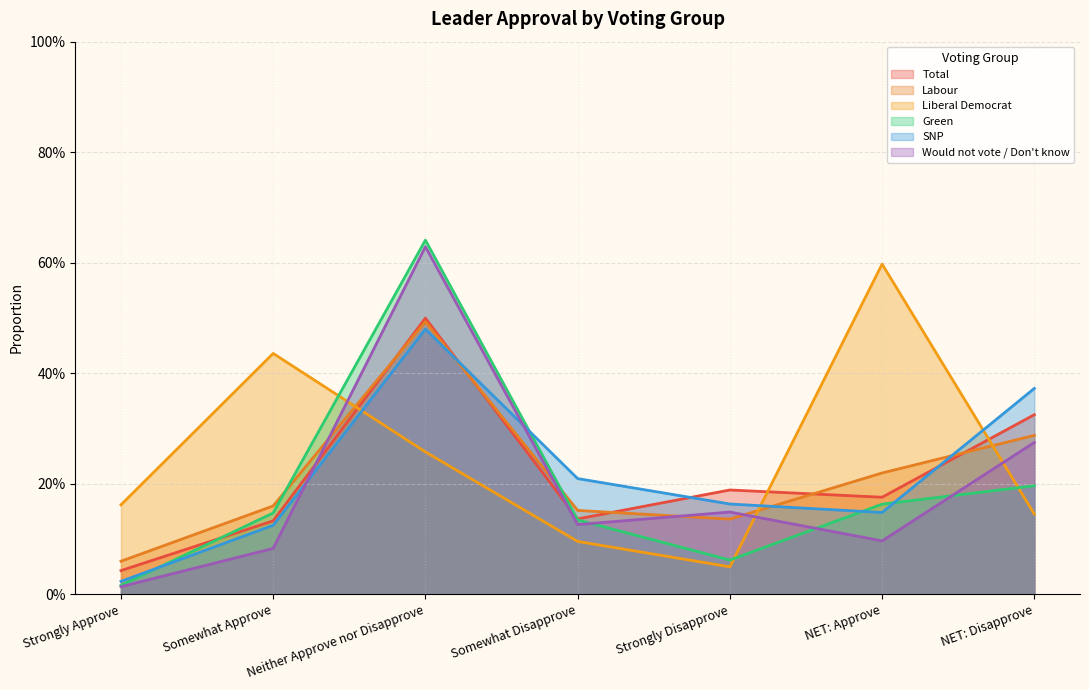

What is the difference between the second highest and minimum values in the SNP series?

0.3